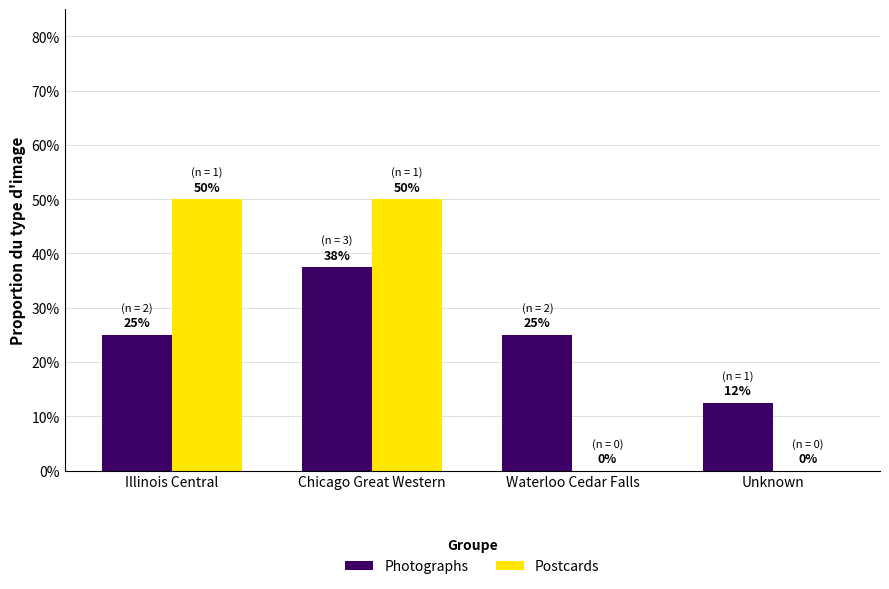

What is the greatest value displayed?

0.5